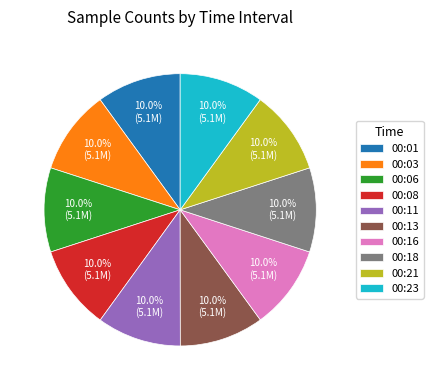

What is the ratio of the value at 00:06 to the value at 00:03?

1.0